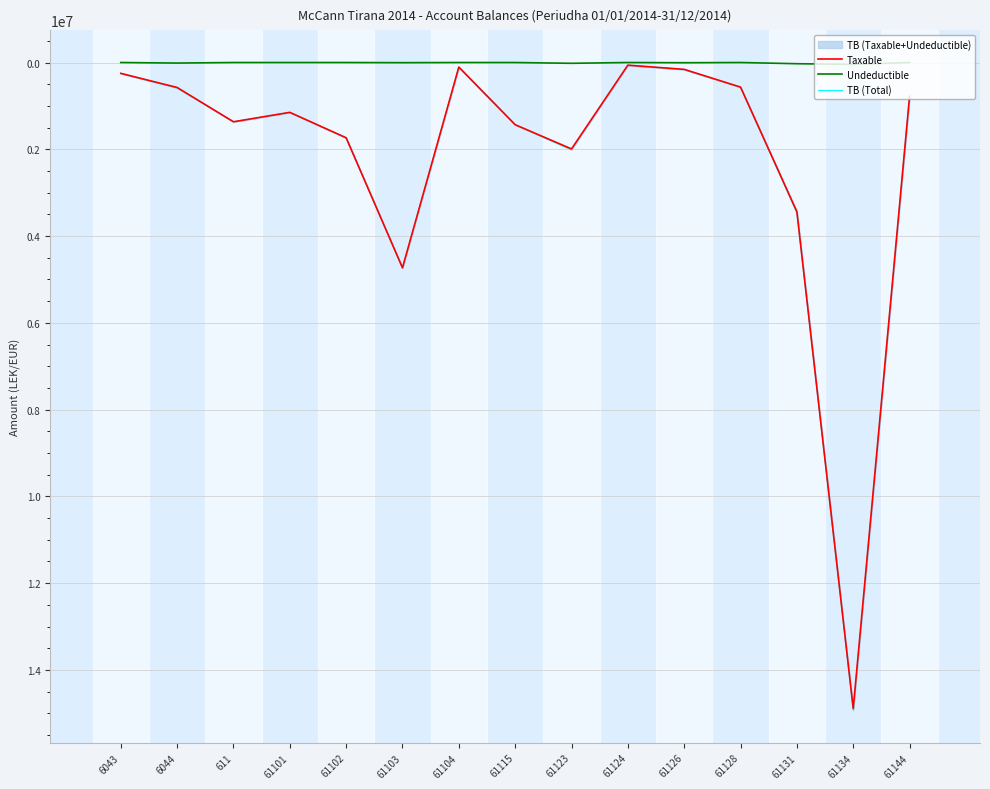

True or false: Taxable and TB (Total) cross at least once.

False